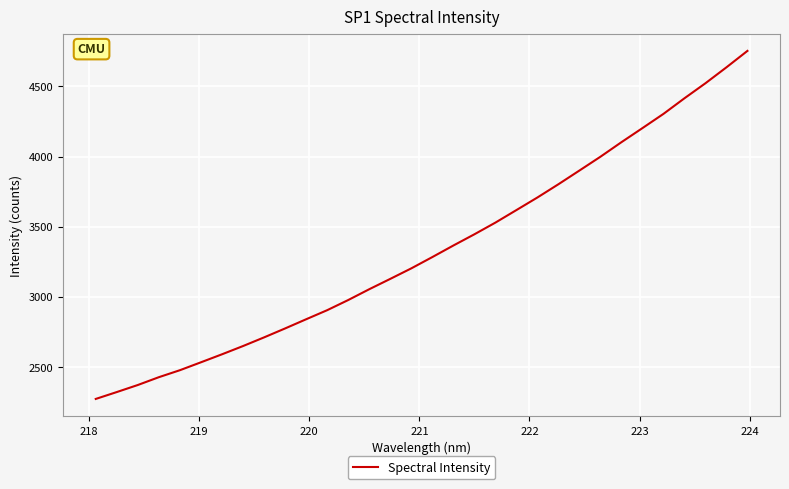

What is the difference between the maximum and minimum values?

2480.6